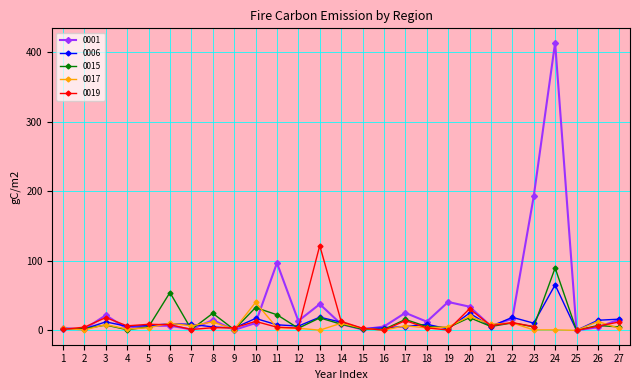

Is it true that 0015 equals 10.7 at 22?

True